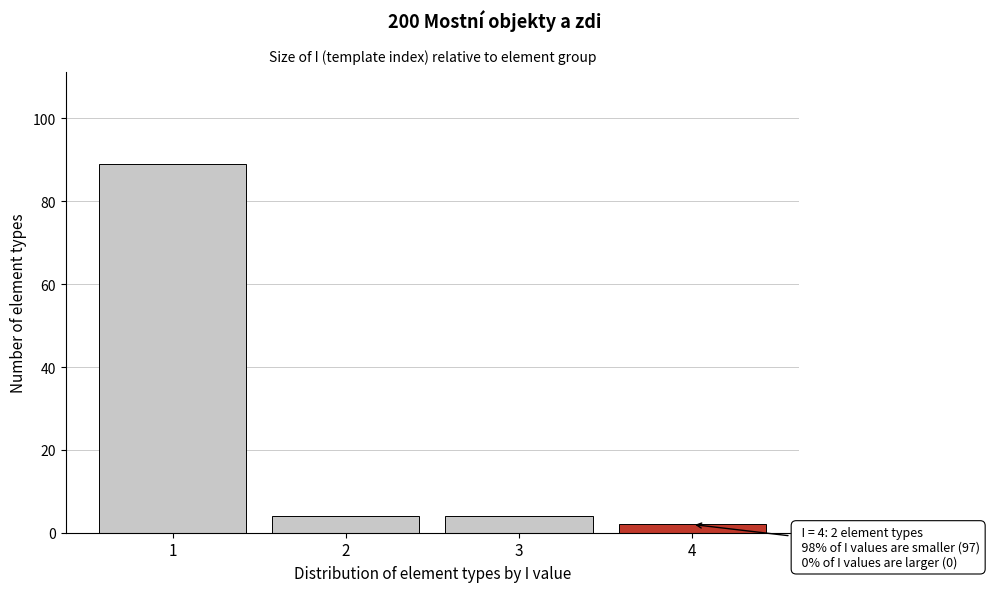

Reading left to right, what are all the values shown in this chart?

89	4	4	2